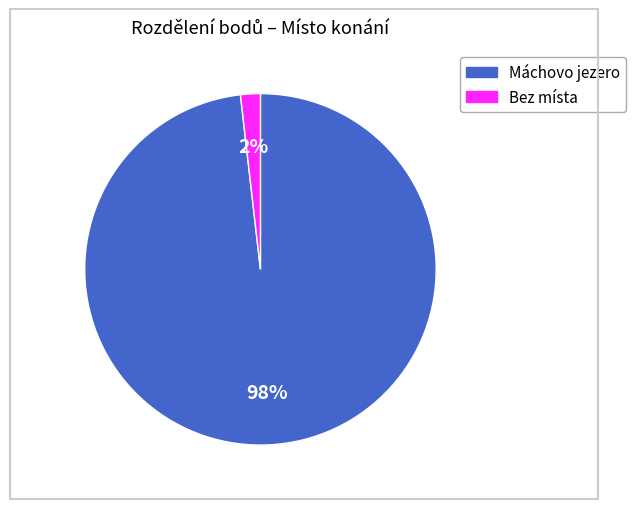

Is there a majority slice in this chart?

Yes